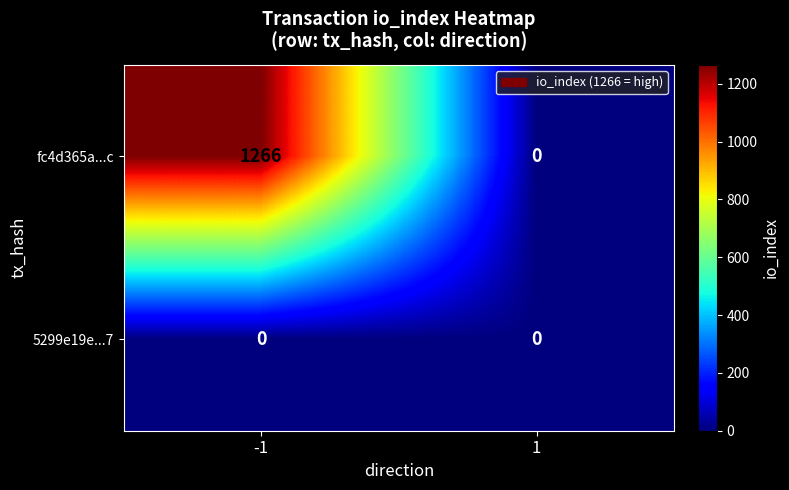

What is the difference between the maximum and minimum values in the fc4d365a...c series?

1266